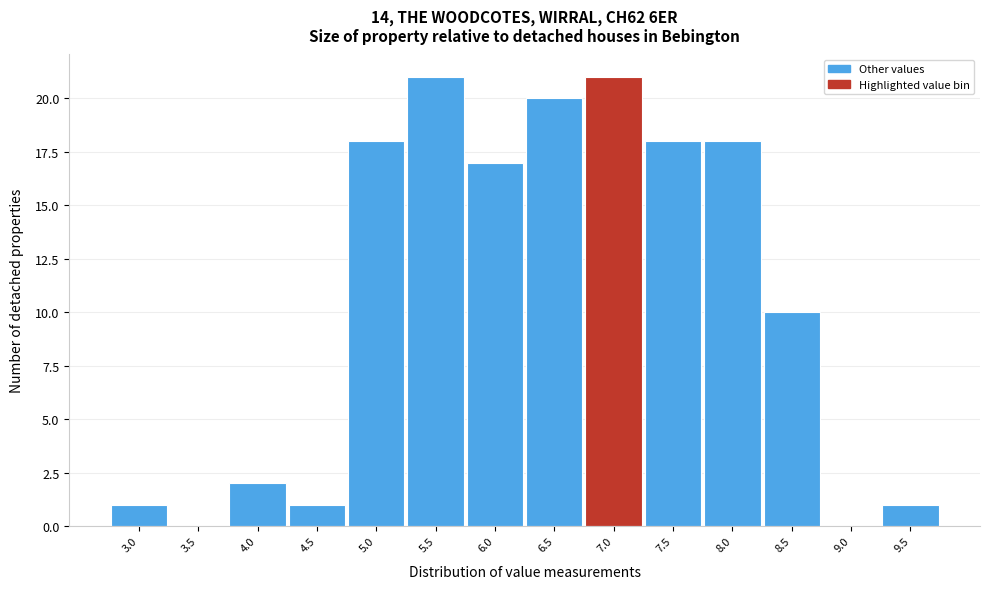

Reading right to left, transcribe all the data shown in this chart.

9.5=1	9.0=0	8.5=10	8.0=18	7.5=18	7.0=21	6.5=20	6.0=17	5.5=21	5.0=18	4.5=1	4.0=2	3.5=0	3.0=1